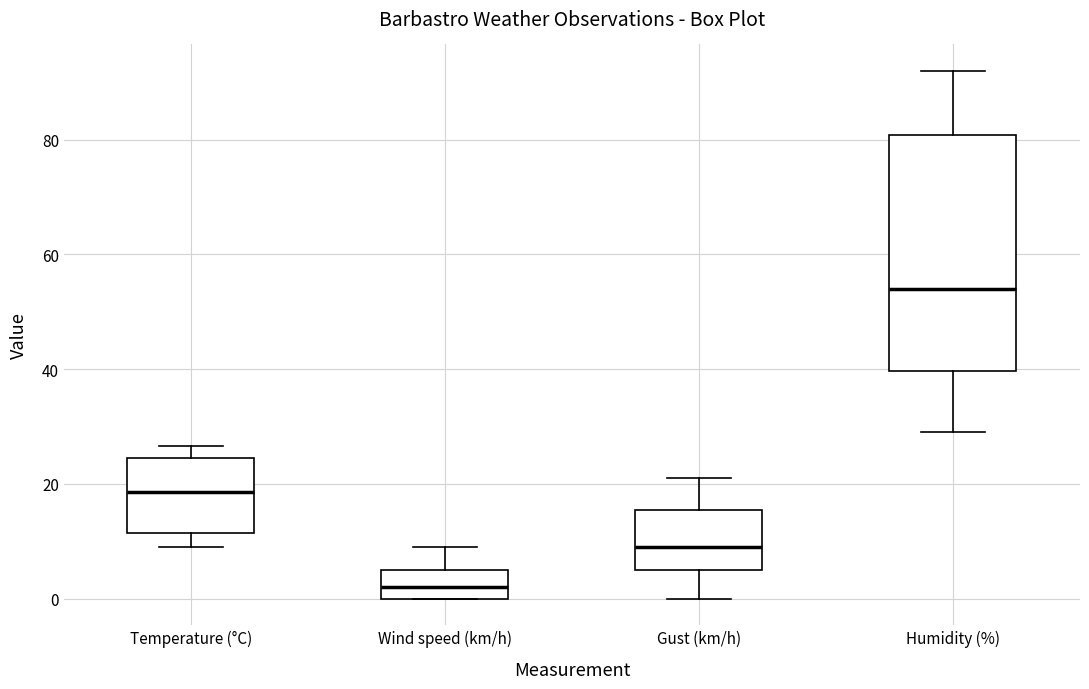

Where does the upper whisker of the box for Humidity (%) end on the y-axis? The values are not printed on the chart, so give them approximately, as read against the axis.

92